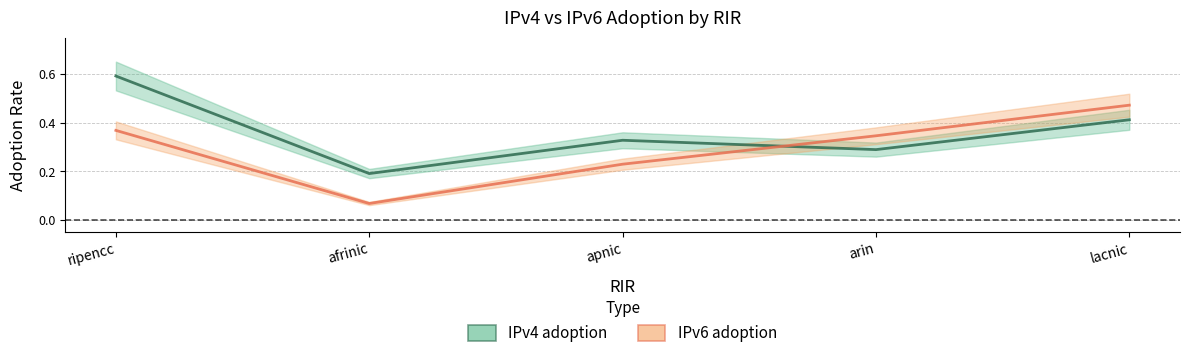

Reading left to right, what are all the values shown in this chart?

IPv4 adoption: 0.6	0.2	0.3	0.3	0.4
IPv6 adoption: 0.4	0.1	0.2	0.3	0.5